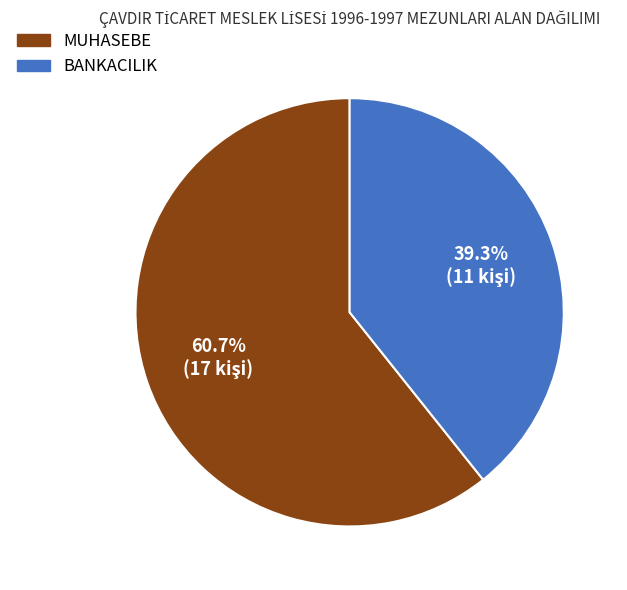

To the nearest percent, what is the combined percentage of BANKACILIK and MUHASEBE?

100%